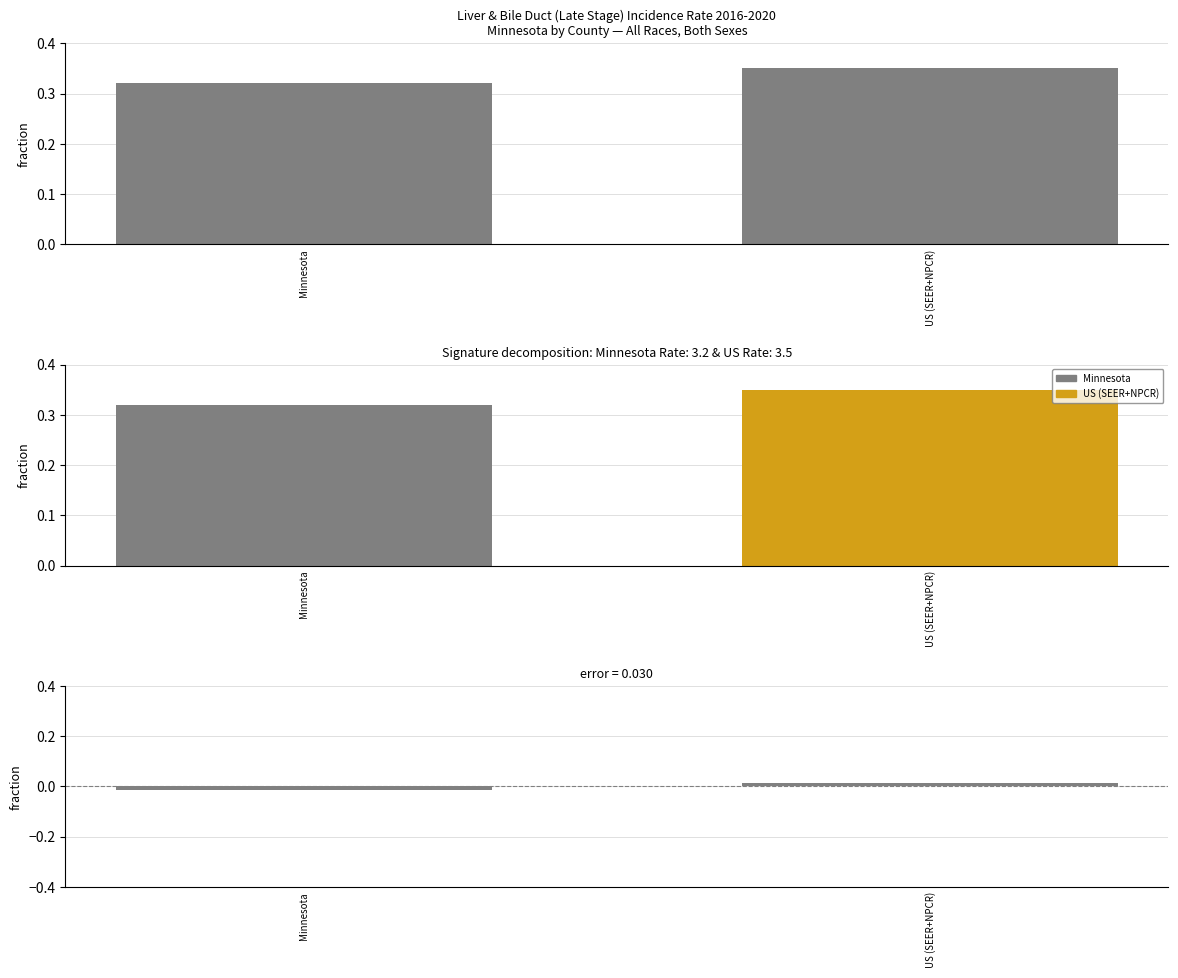

List the labels in order of value, largest first.

US (SEER+NPCR), Minnesota